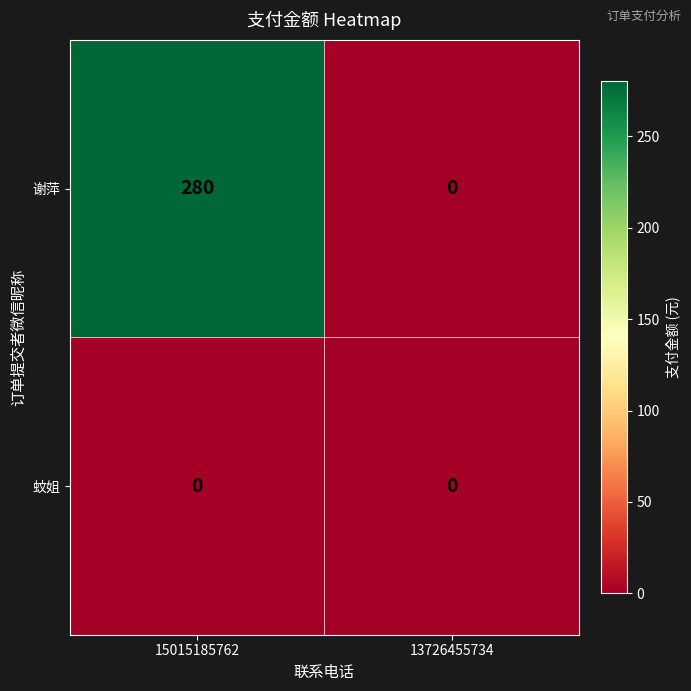

Which label corresponds to the largest value in the chart?

15015185762